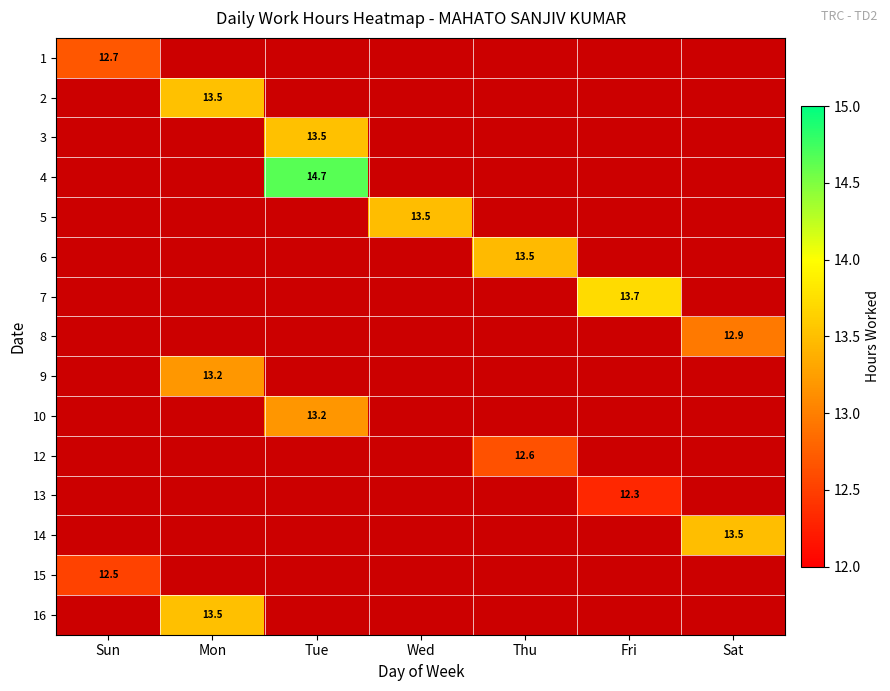

Which label corresponds to the largest value in the chart?

Tue